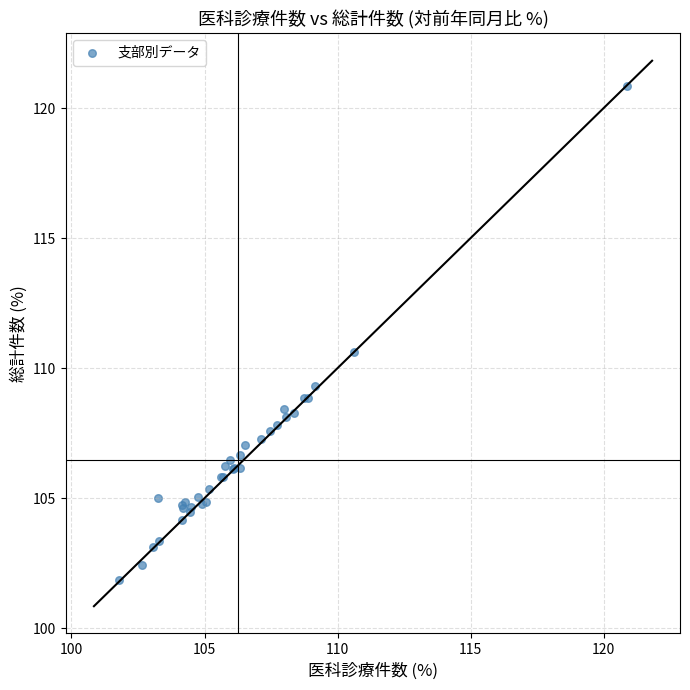

What Y value in the scatter plot is closest to 111?

110.6